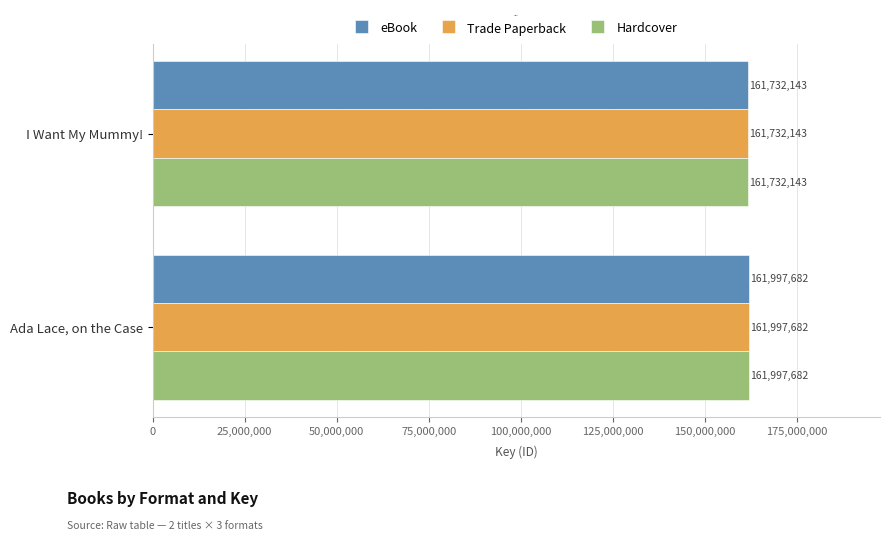

What is the difference between the eBook values at Ada Lace, on the Case and I Want My Mummy!?

265539